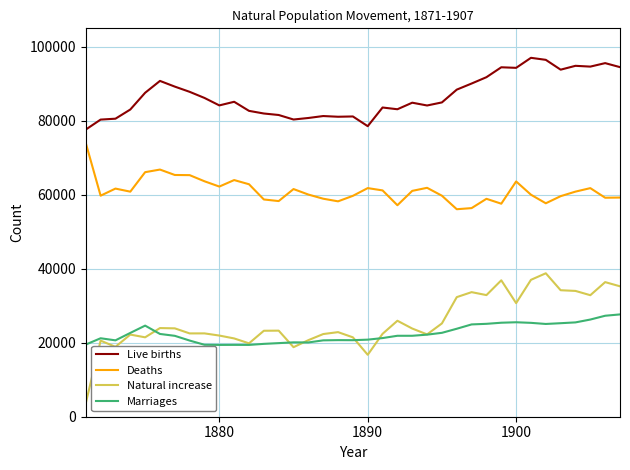

True or false: Live births and Natural increase intersect in this chart.

False